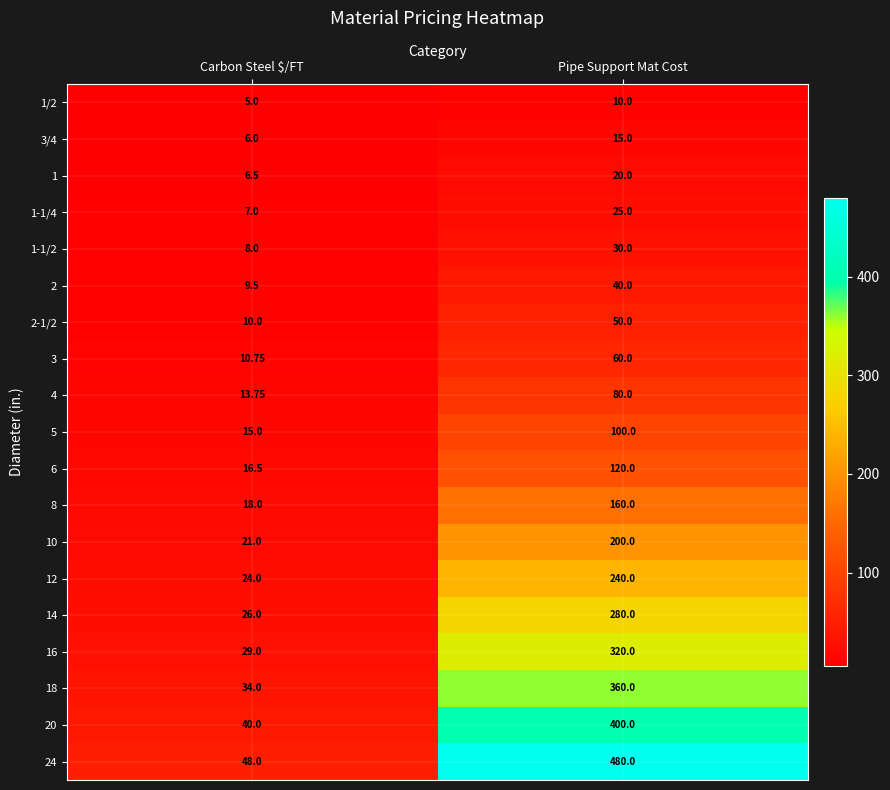

At which label is 14 closest to 153?

Carbon Steel $/FT